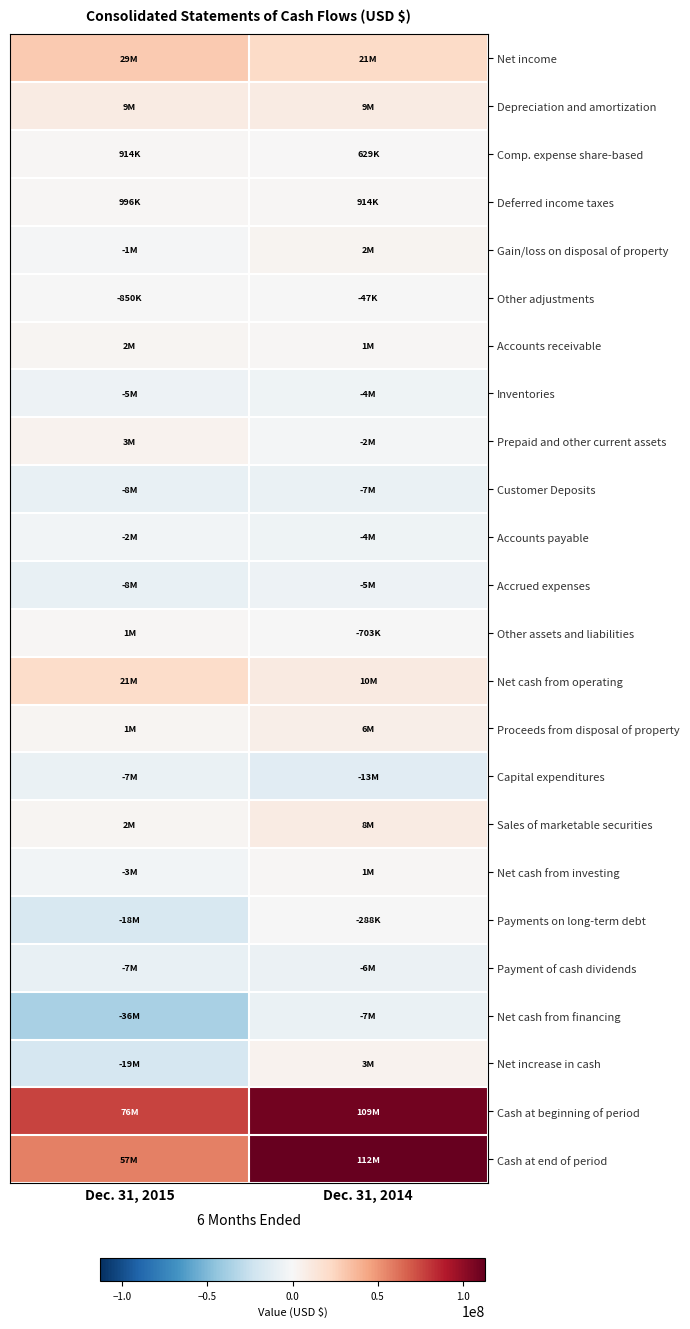

Which series has the largest total across all categories?

Cash at beginning of period